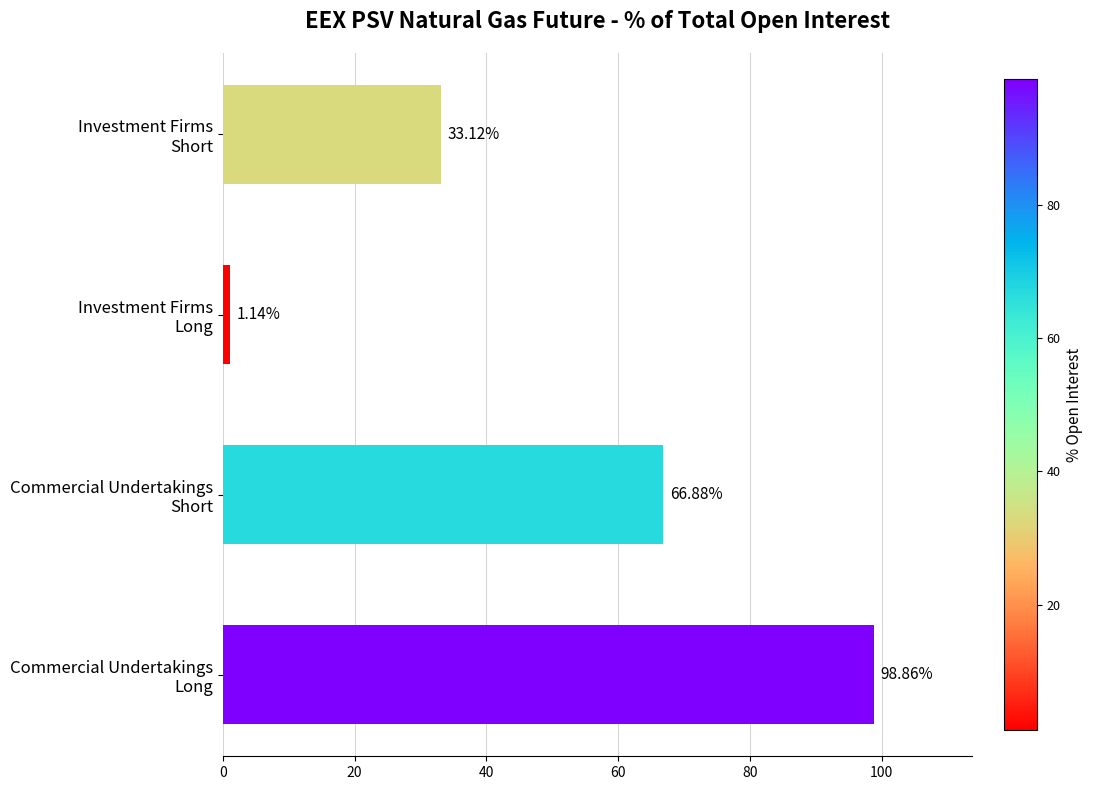

List the labels in order of value, smallest first.

Investment Firms
Long, Investment Firms
Short, Commercial Undertakings
Short, Commercial Undertakings
Long